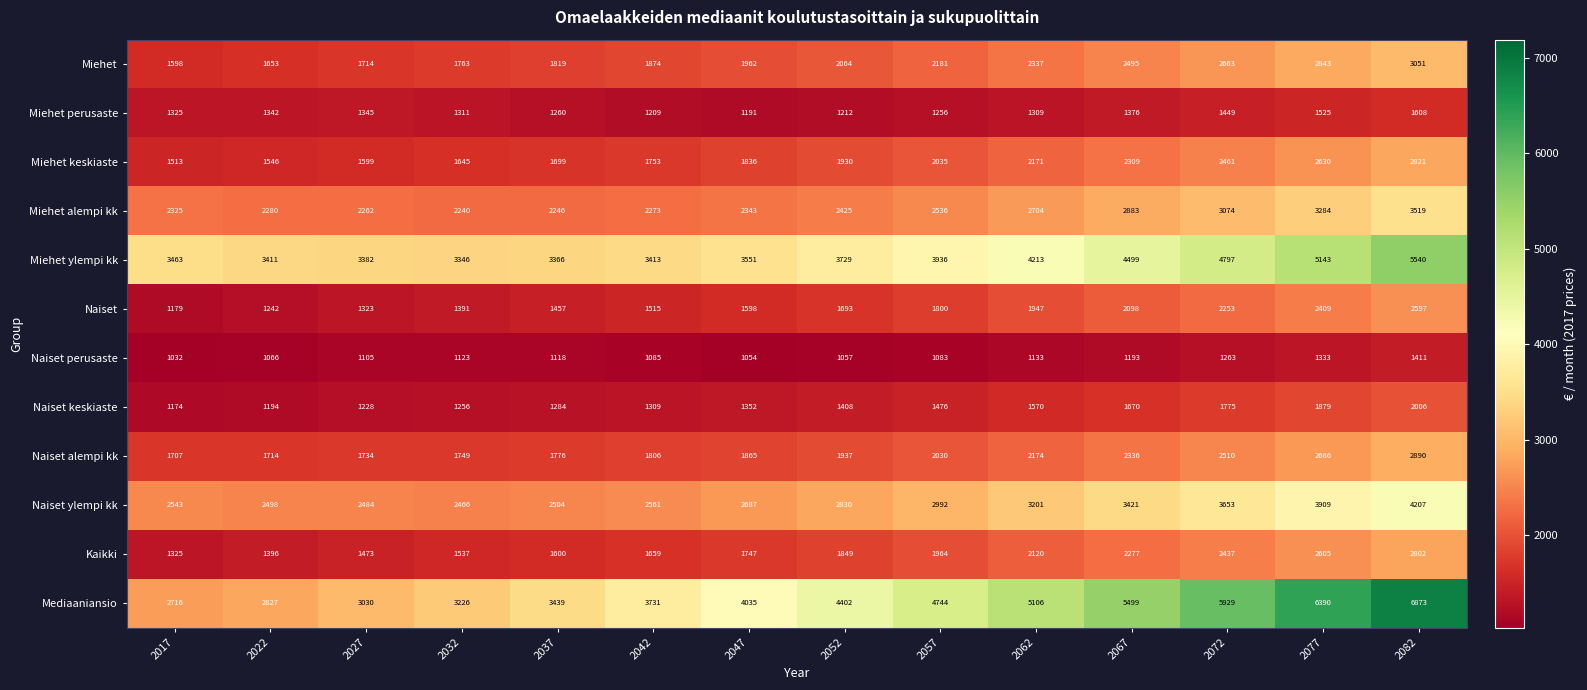

Which series has the widest spread of values?

Mediaaniansio